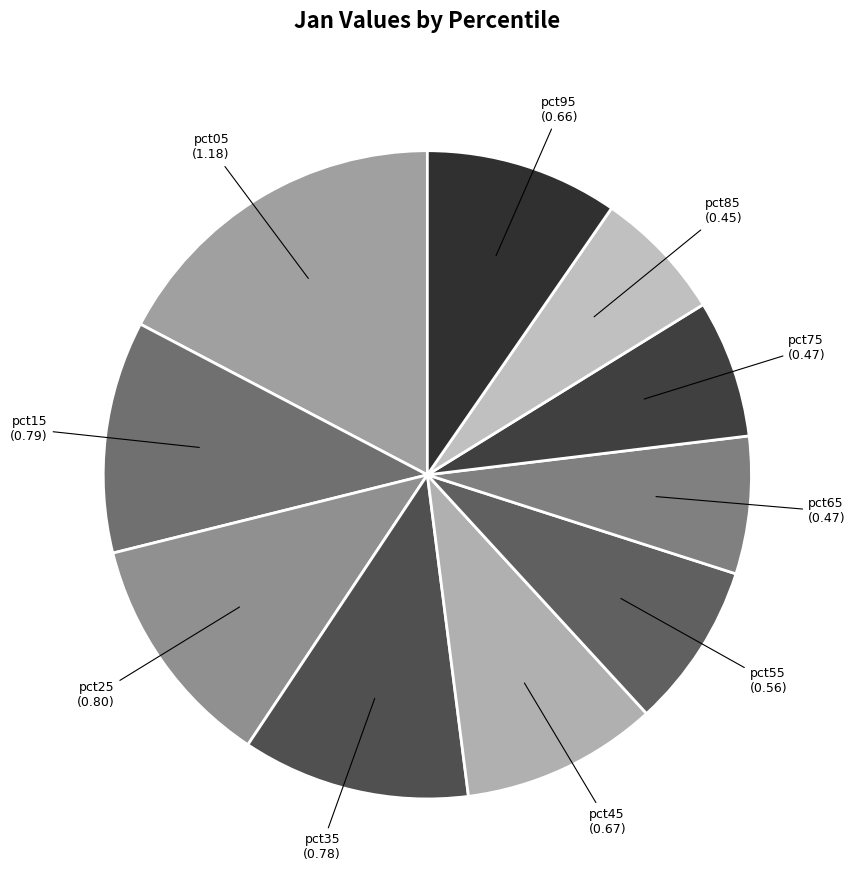

Is there a majority slice in this chart?

No